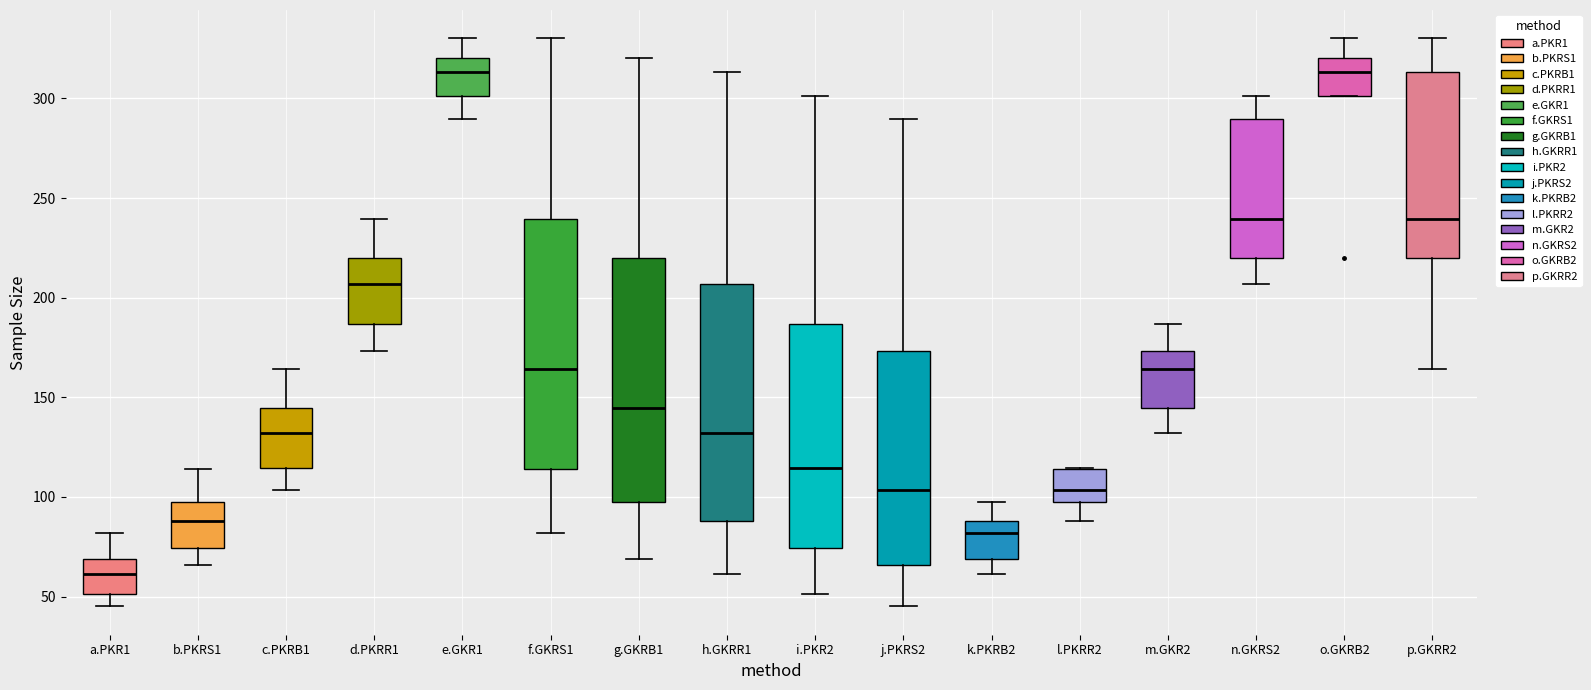

Reading left to right, read every box against the y-axis: the position of its median line, the range the box covers, and the ends of its whiskers. The values are not printed on the chart, so give them approximately, as read against the axis.

a.PKR1: median 60, box 50 to 70, whiskers 45 to 80
b.PKRS1: median 90, box 75 to 100, whiskers 65 to 115
c.PKRB1: median 130, box 115 to 145, whiskers 105 to 165
d.PKRR1: median 205, box 185 to 220, whiskers 175 to 240
e.GKR1: median 315, box 300 to 320, whiskers 290 to 330
f.GKRS1: median 165, box 115 to 240, whiskers 80 to 330
g.GKRB1: median 145, box 100 to 220, whiskers 70 to 320
h.GKRR1: median 130, box 90 to 205, whiskers 60 to 315
i.PKR2: median 115, box 75 to 185, whiskers 50 to 300
j.PKRS2: median 105, box 65 to 175, whiskers 45 to 290
k.PKRB2: median 80, box 70 to 90, whiskers 60 to 100
l.PKRR2: median 105, box 100 to 115, whiskers 90 to 115
m.GKR2: median 165, box 145 to 175, whiskers 130 to 185
n.GKRS2: median 240, box 220 to 290, whiskers 205 to 300
o.GKRB2: median 315, box 300 to 320, whiskers 300 to 330
p.GKRR2: median 240, box 220 to 315, whiskers 165 to 330